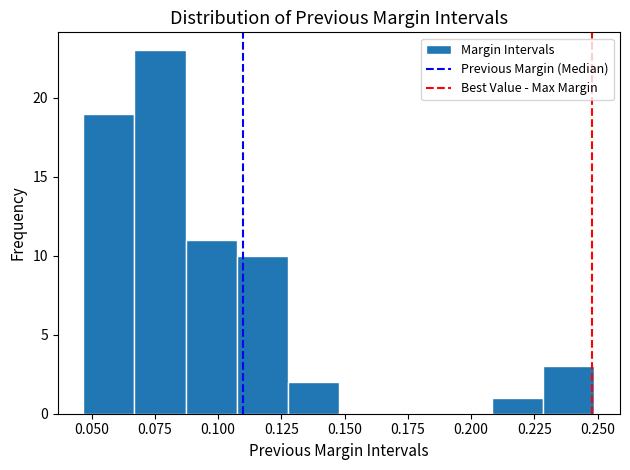

Reading left to right, transcribe this chart: for each bar, give the range it covers on the x-axis and its height. Neither the bar edges nor the heights are printed on the chart, so give them approximately, as read against the axes.

0.045 to 0.065: 19
0.065 to 0.085: 23
0.085 to 0.105: 11
0.105 to 0.130: 10
0.130 to 0.150: 2
0.150 to 0.170: 0
0.170 to 0.190: 0
0.190 to 0.210: 0
0.210 to 0.230: 1
0.230 to 0.250: 3